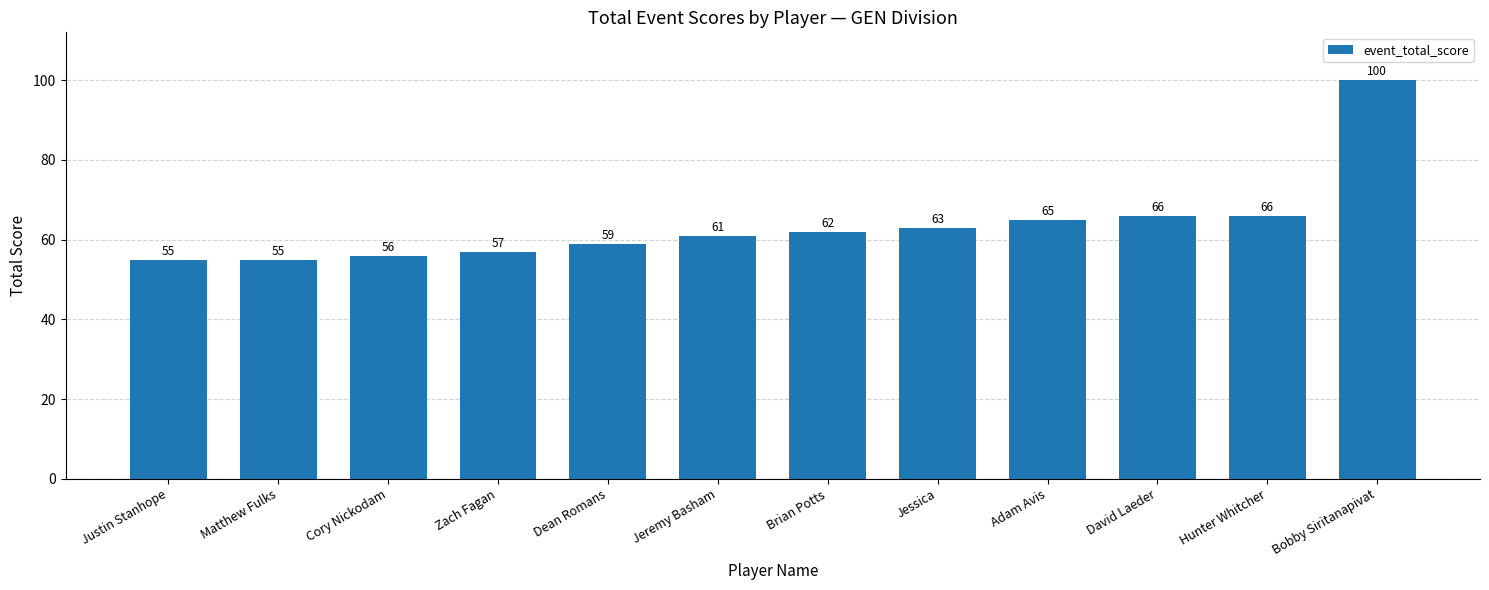

What is the difference between the values at Bobby Siritanapivat and Matthew Fulks?

45